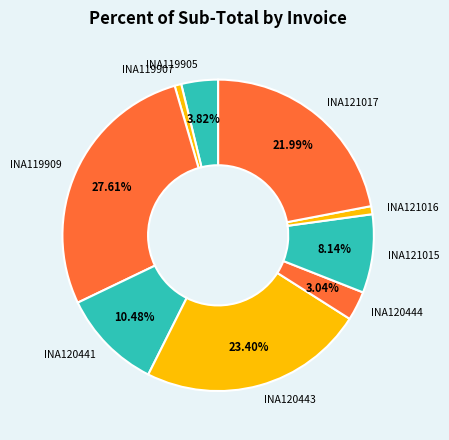

Is the sum of INA121016 and INA119905 greater than half?

No